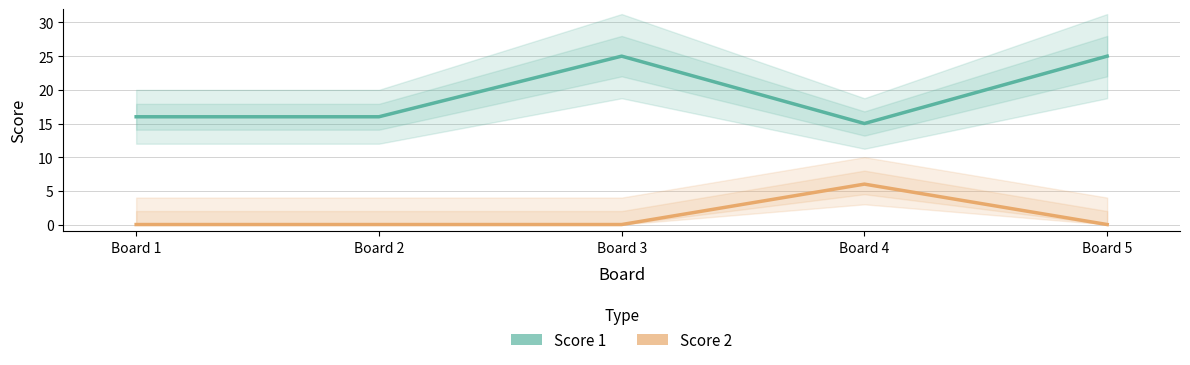

True or false: Score 2 and Score 1 cross at least once.

False